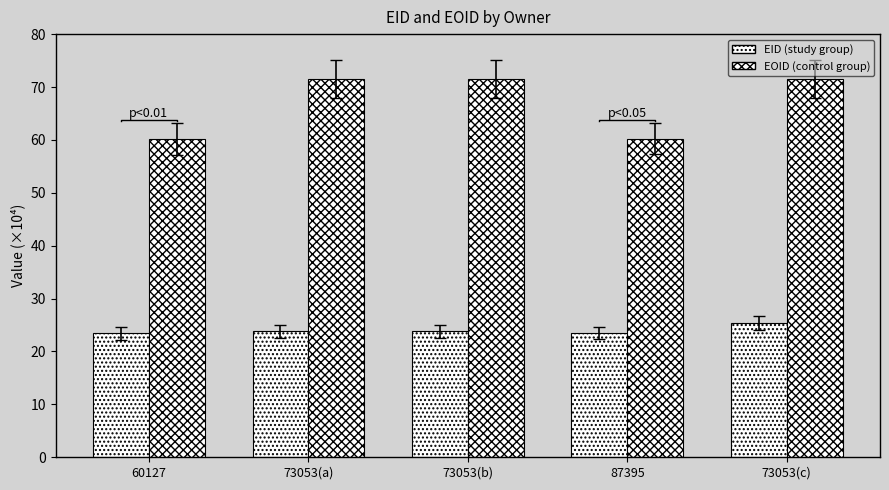

Reading right to left, list all the values displayed in this chart.

EID (study group): 73053(c)=25.4	87395=23.4	73053(b)=23.8	73053(a)=23.8	60127=23.4
EOID (control group): 73053(c)=71.6	87395=60.3	73053(b)=71.6	73053(a)=71.6	60127=60.2